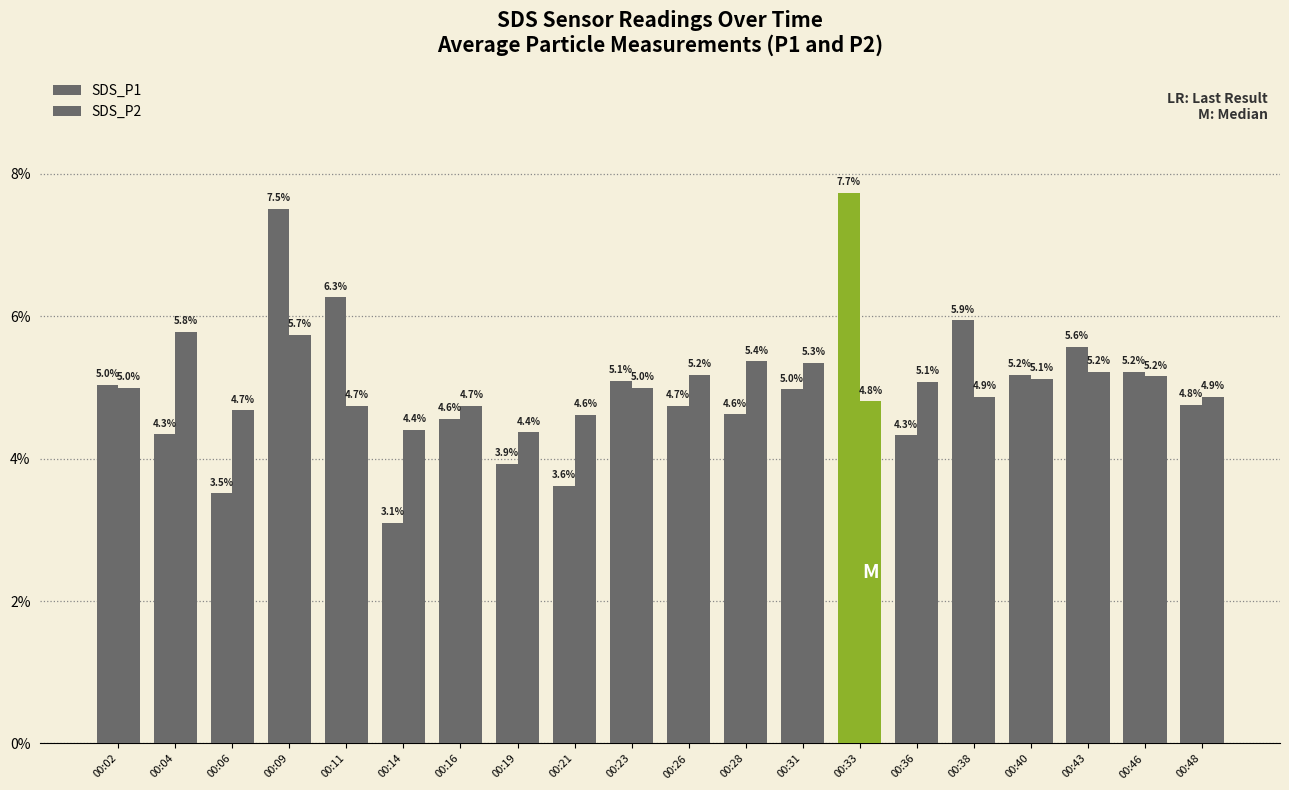

At which category does the chart reach its peak across all series?

00:33